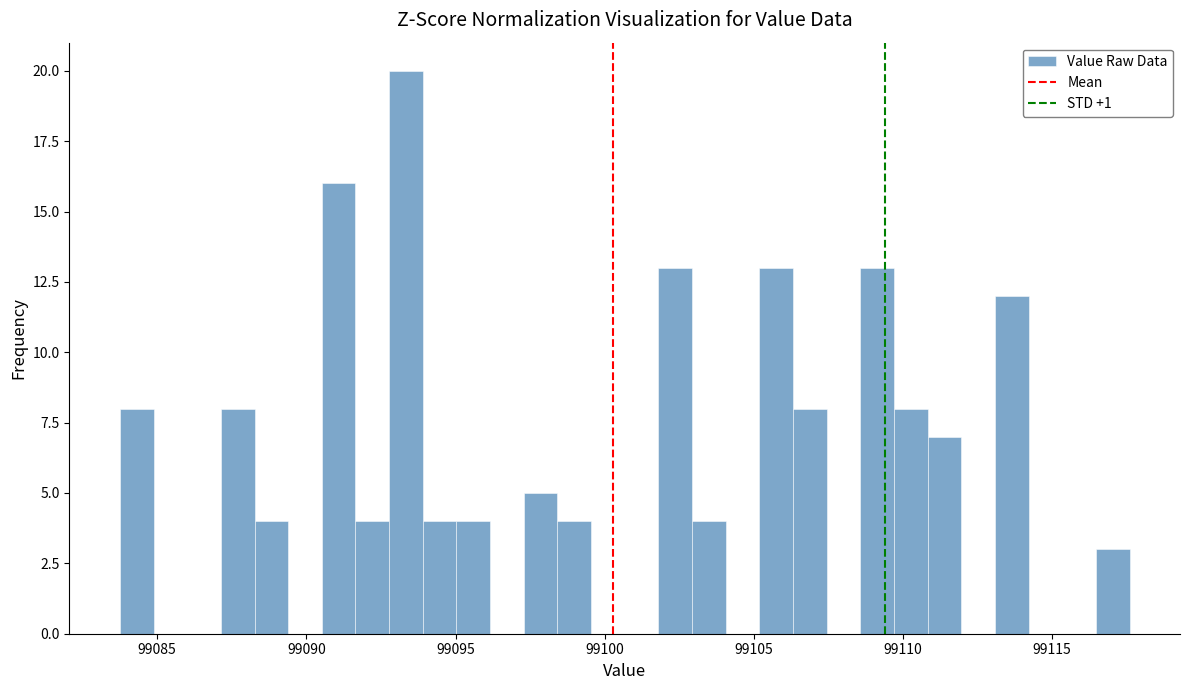

Read against the x-axis, roughly where is the centre of the tallest bar?

99093.5